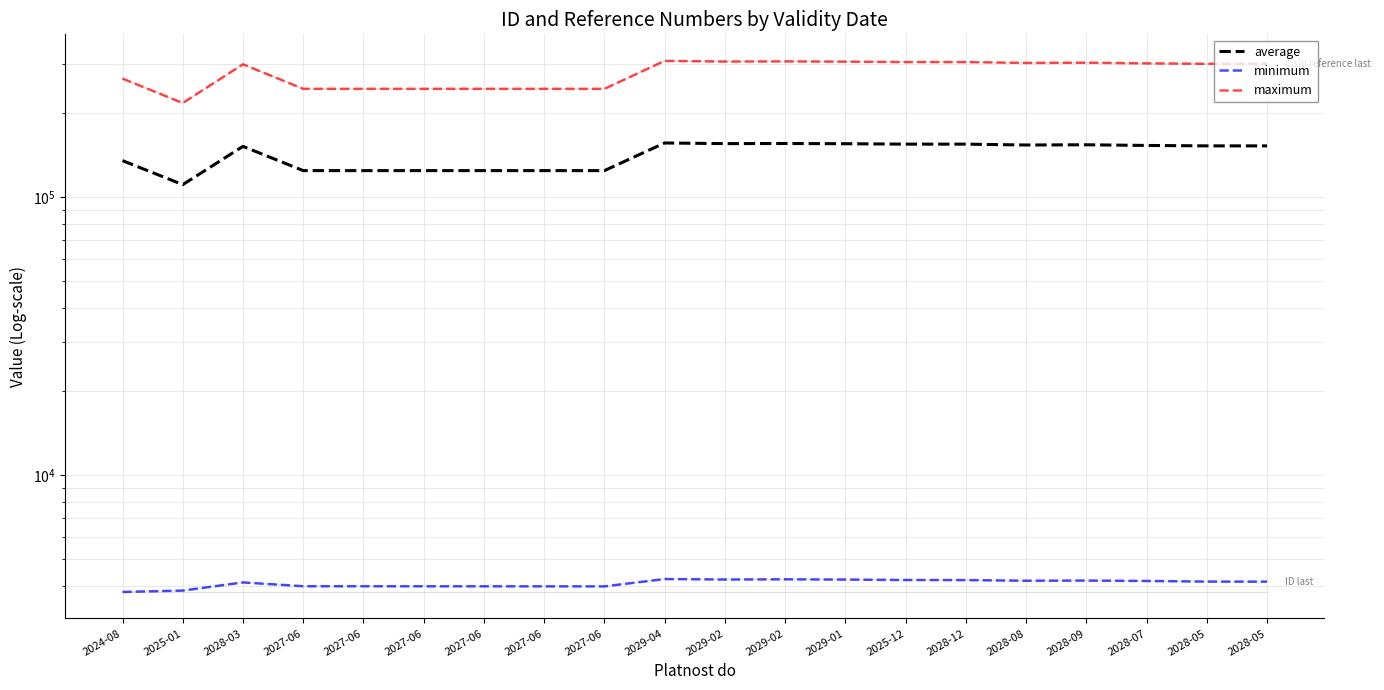

The minimum series shows 6054.8 at 2028-12. True or false?

False